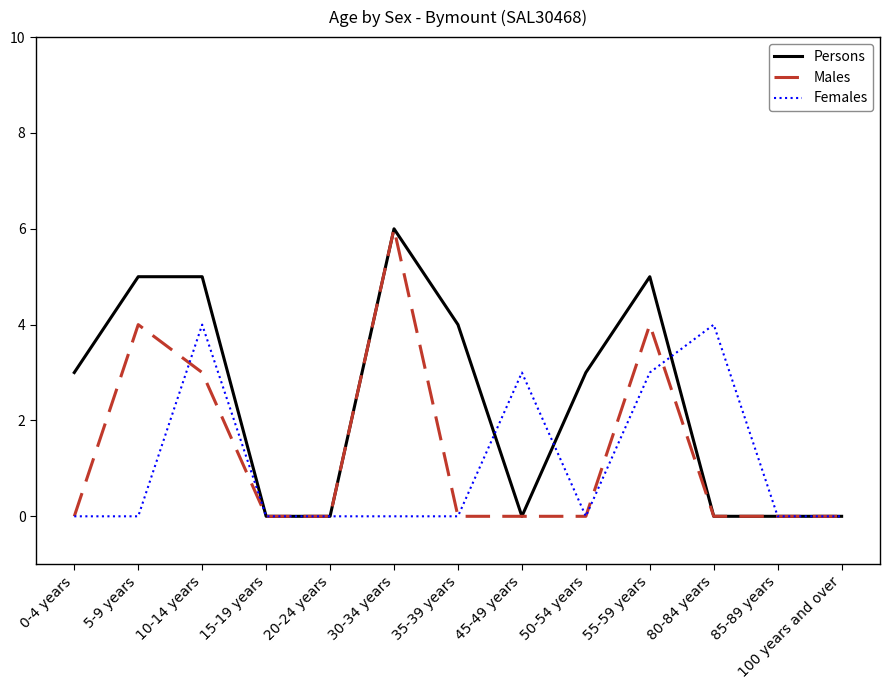

The value of Females at 10-14 years is 6. True or false?

False